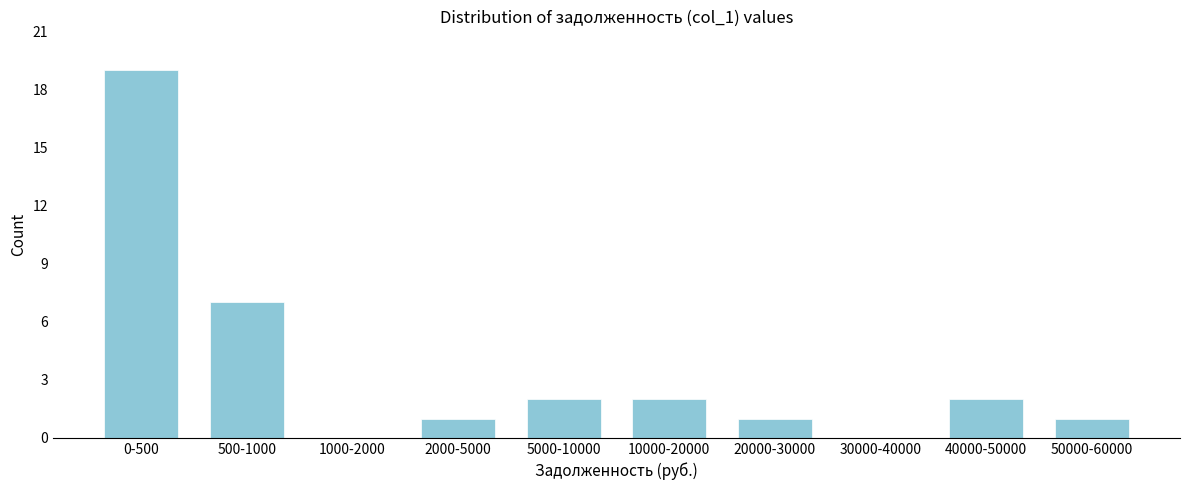

Reading right to left, list all the values displayed in this chart.

50000-60000=1	40000-50000=2	30000-40000=0	20000-30000=1	10000-20000=2	5000-10000=2	2000-5000=1	1000-2000=0	500-1000=7	0-500=19